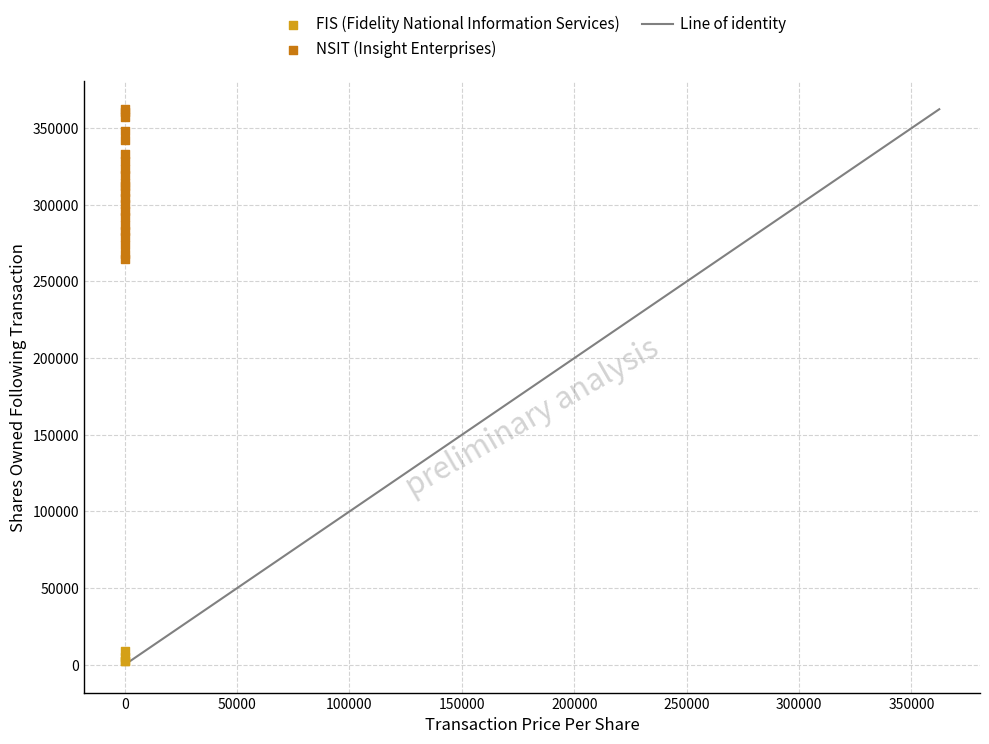

Which series contains the highest Y value?

NSIT (Insight Enterprises)